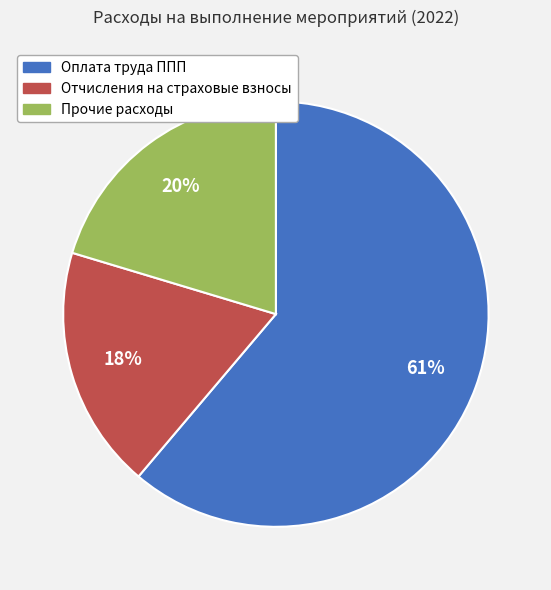

To the nearest percent, what percentage of the pie is Прочие расходы?

20%